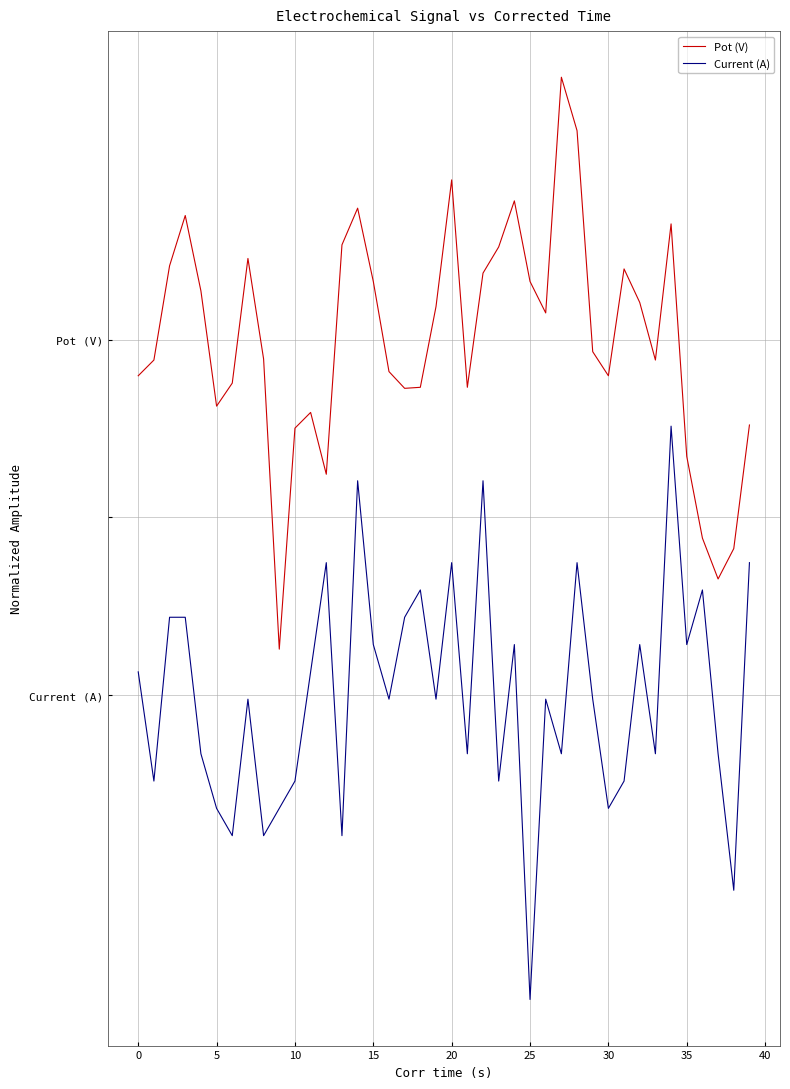

What are all the series names shown in the legend?

Pot (V), Current (A)